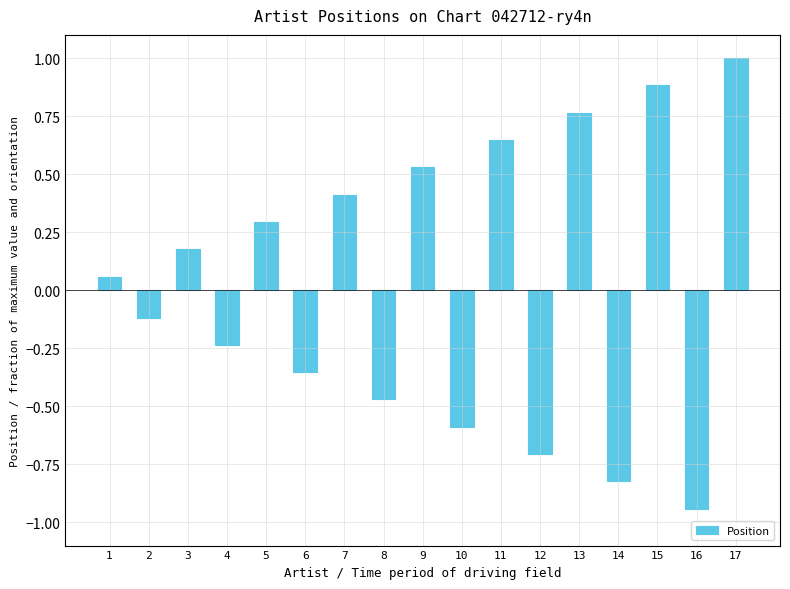

Are the bars grouped side by side (vs. stacked)?

No